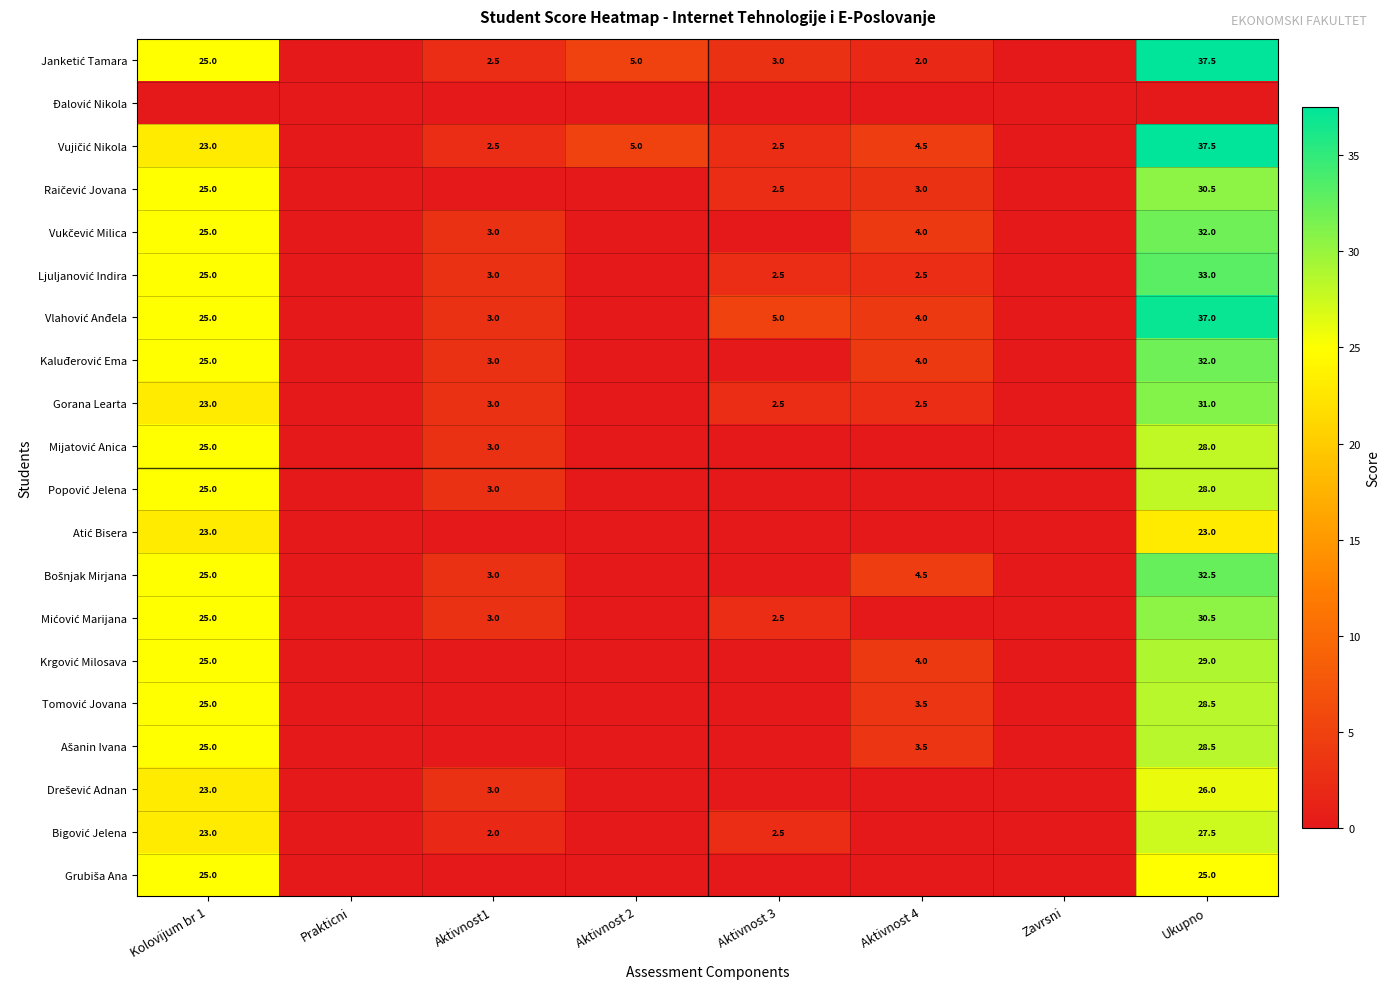

True or false: Mijatović Anica has a value of -9.3 at Aktivnost 2.

False